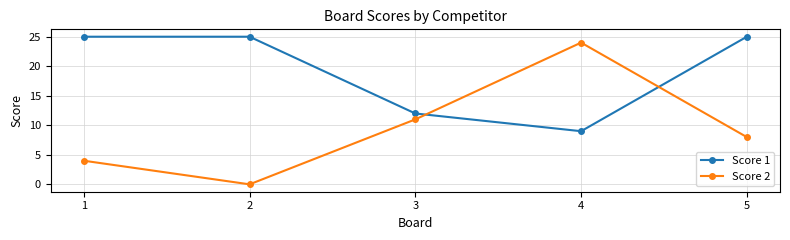

What value does the Score 2 series have at 5, to the nearest 5?

10